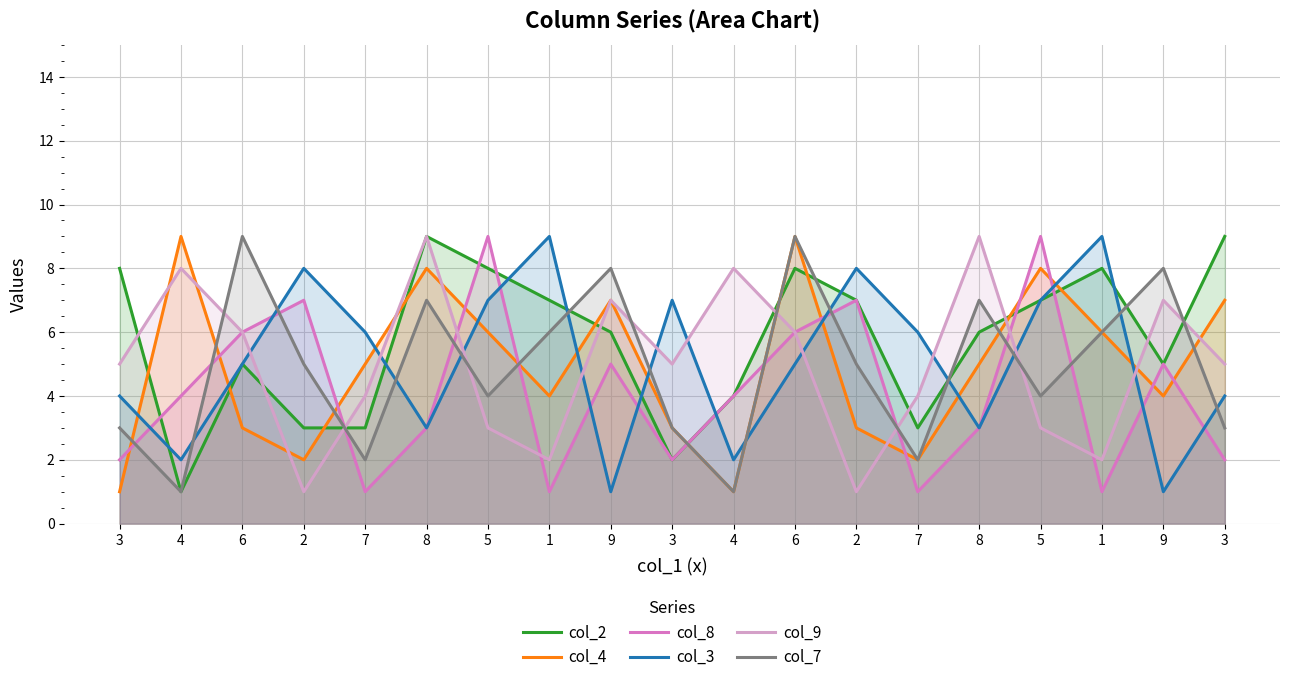

How many values in the col_4 series are below 5?

9